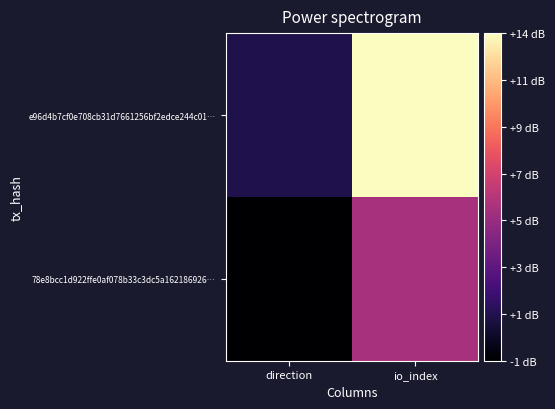

Rank the series by their maximum value, from lowest to highest.

78e8bcc1d922ffe0af078b33c3dc5a162186926…, e96d4b7cf0e708cb31d7661256bf2edce244c01…